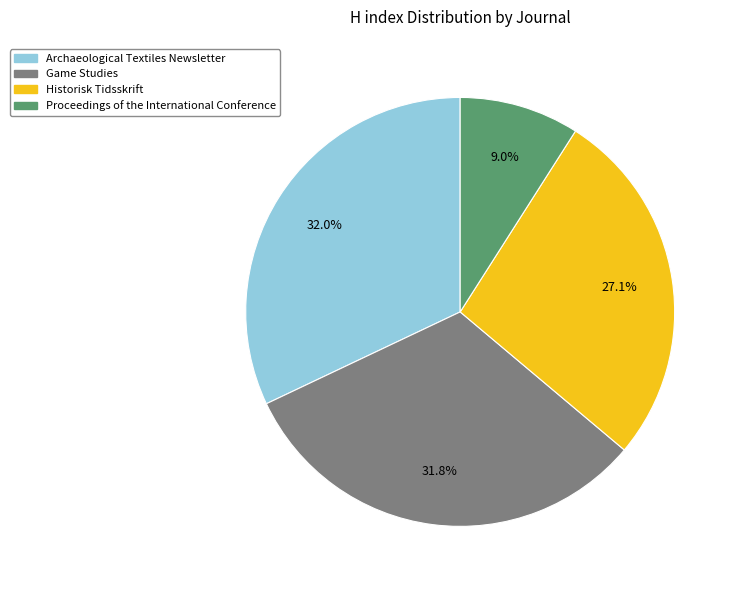

Does Archaeological Textiles Newsletter account for over 50% of the chart?

No